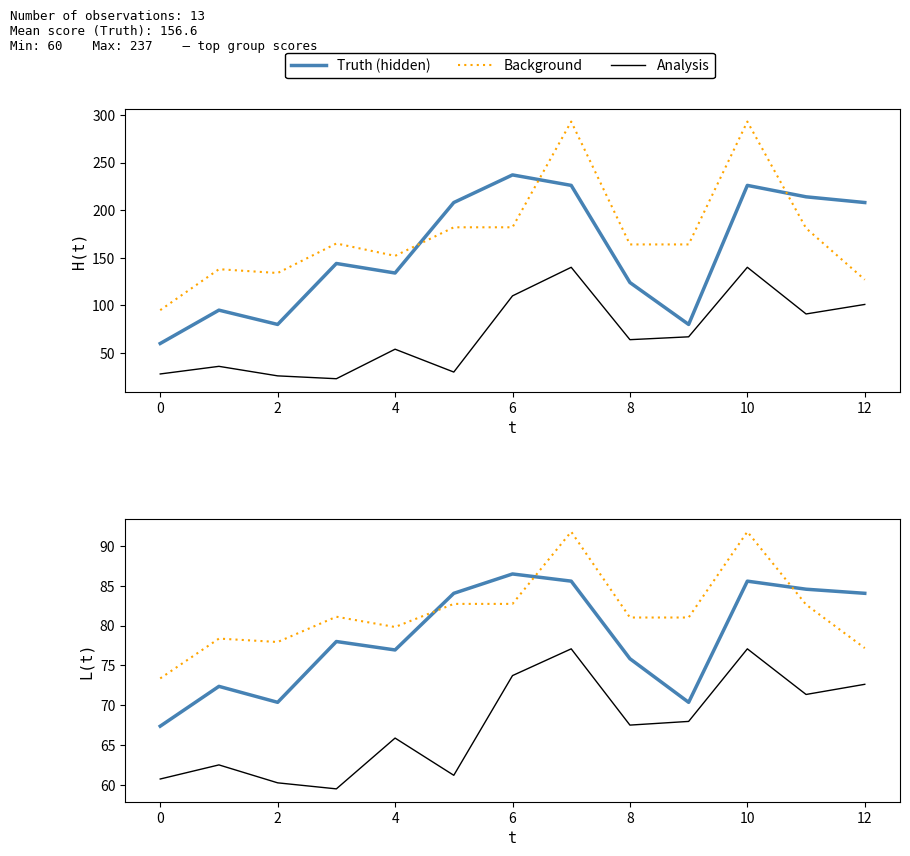

What are all the series names shown in the legend?

Truth (hidden), Background, Analysis